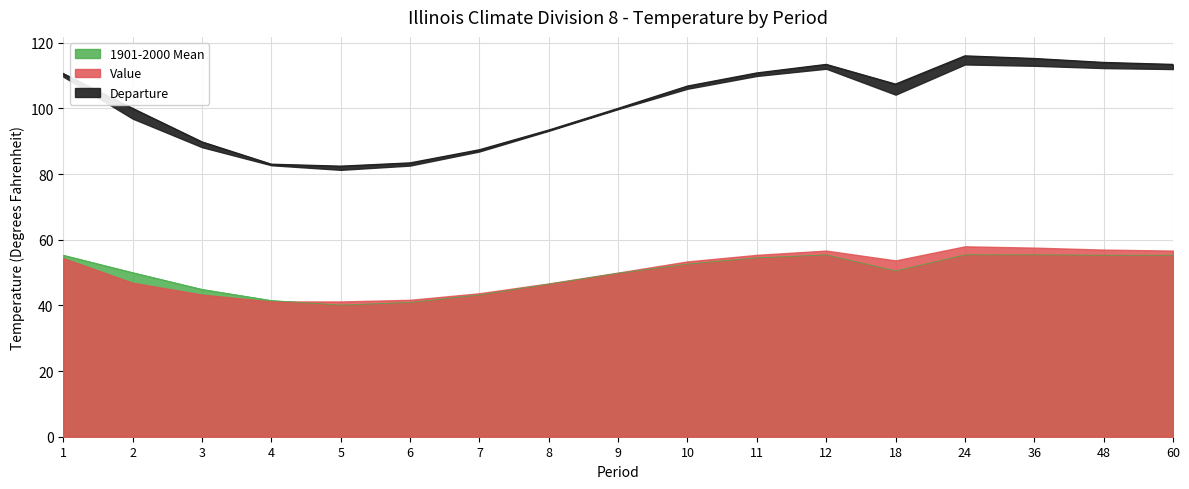

Does the chart display data point markers on the line(s)?

No